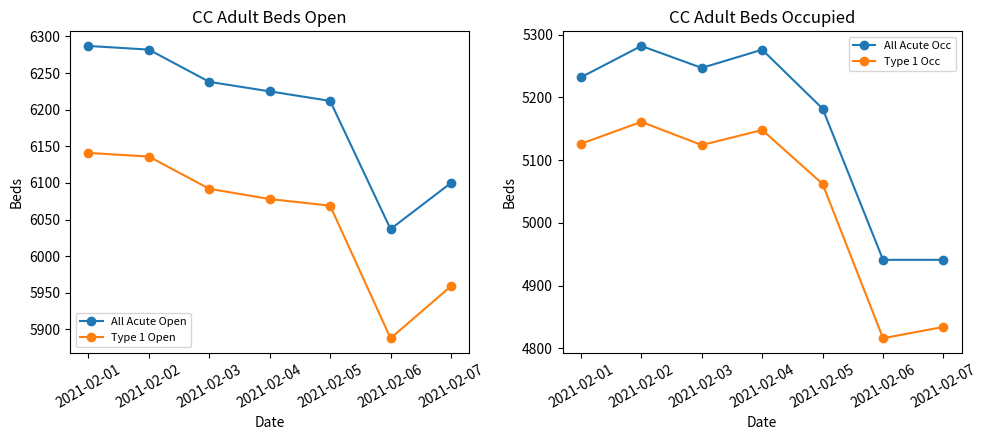

How many lines are shown in the chart?

4